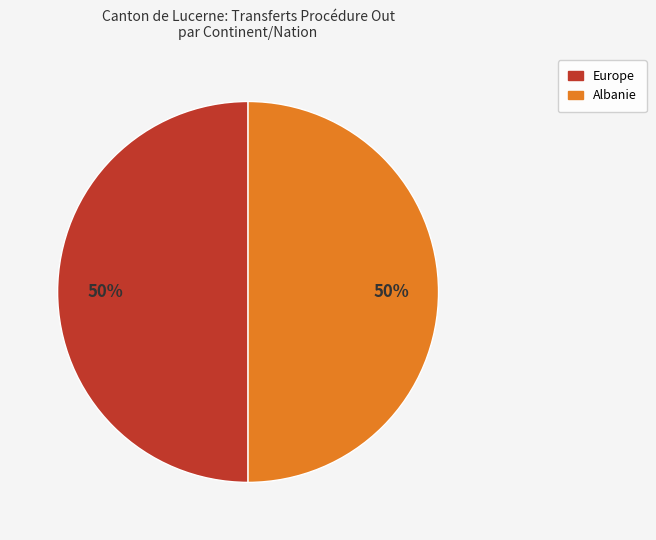

How many segments does this pie chart have?

2